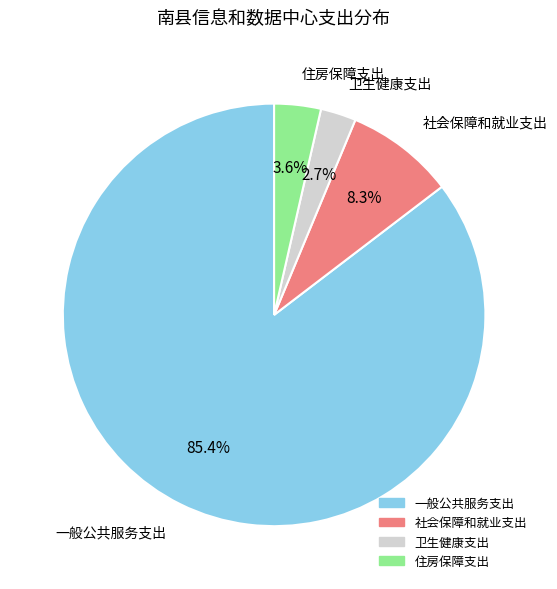

What is the largest slice in the pie chart?

一般公共服务支出